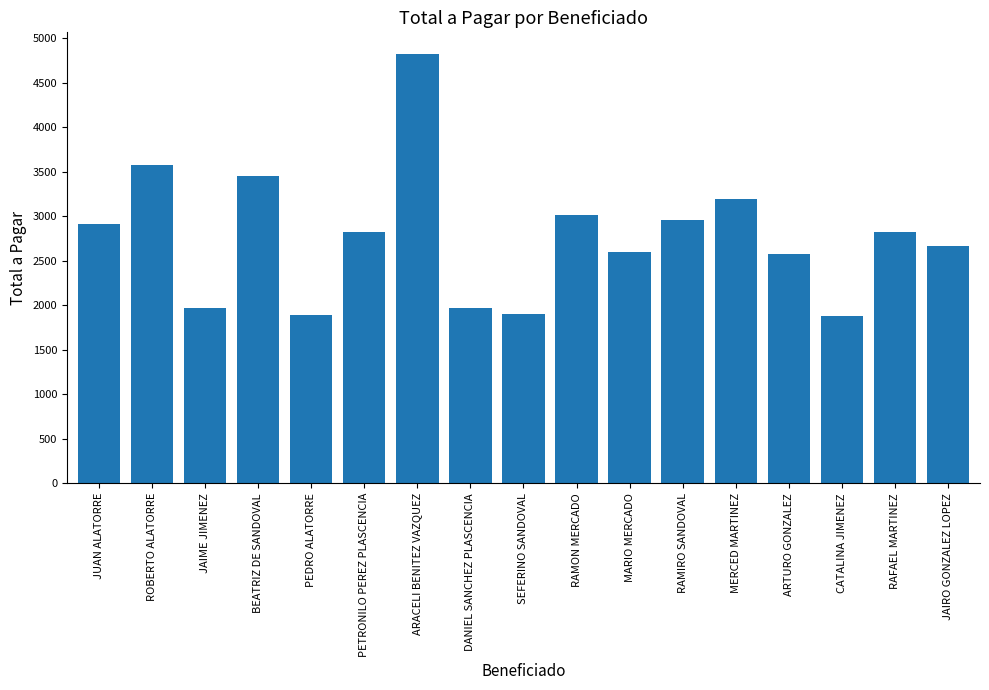

What is the difference between the values at CATALINA JIMENEZ and DANIEL SANCHEZ PLASCENCIA?

94.0